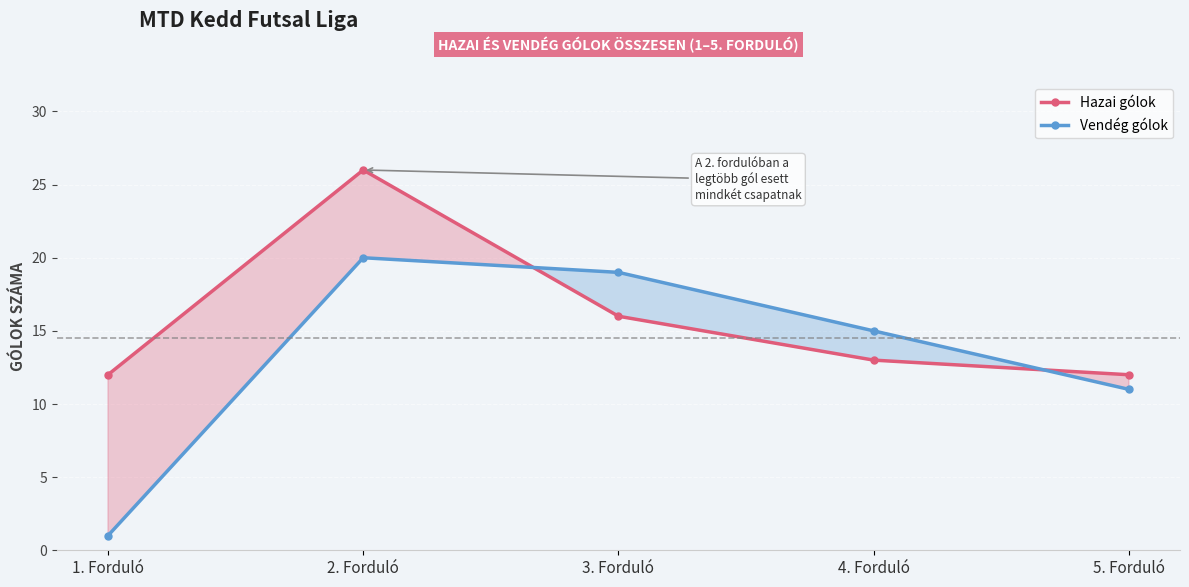

How many interior local peaks does the Vendég gólok series have?

1